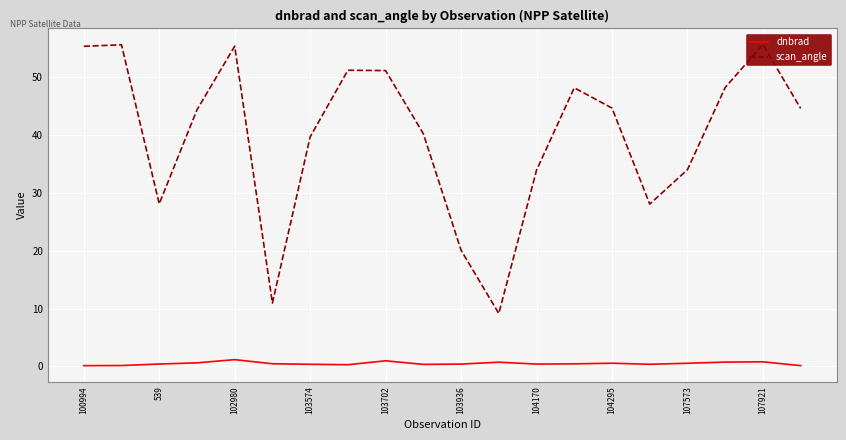

True or false: dnbrad has a value of 0.5 at 107573.

True